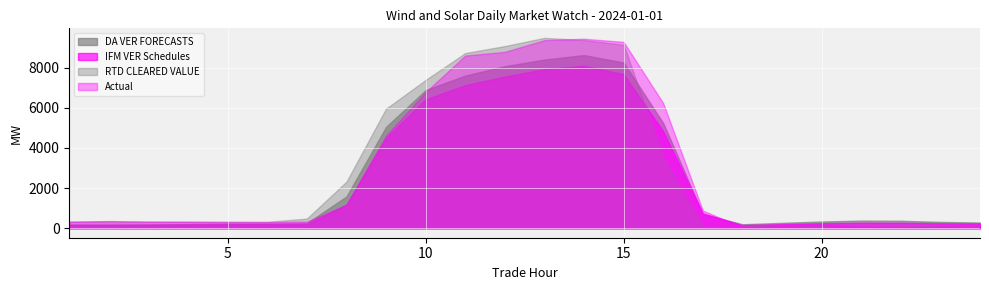

Which label corresponds to the smallest value in the chart?

18